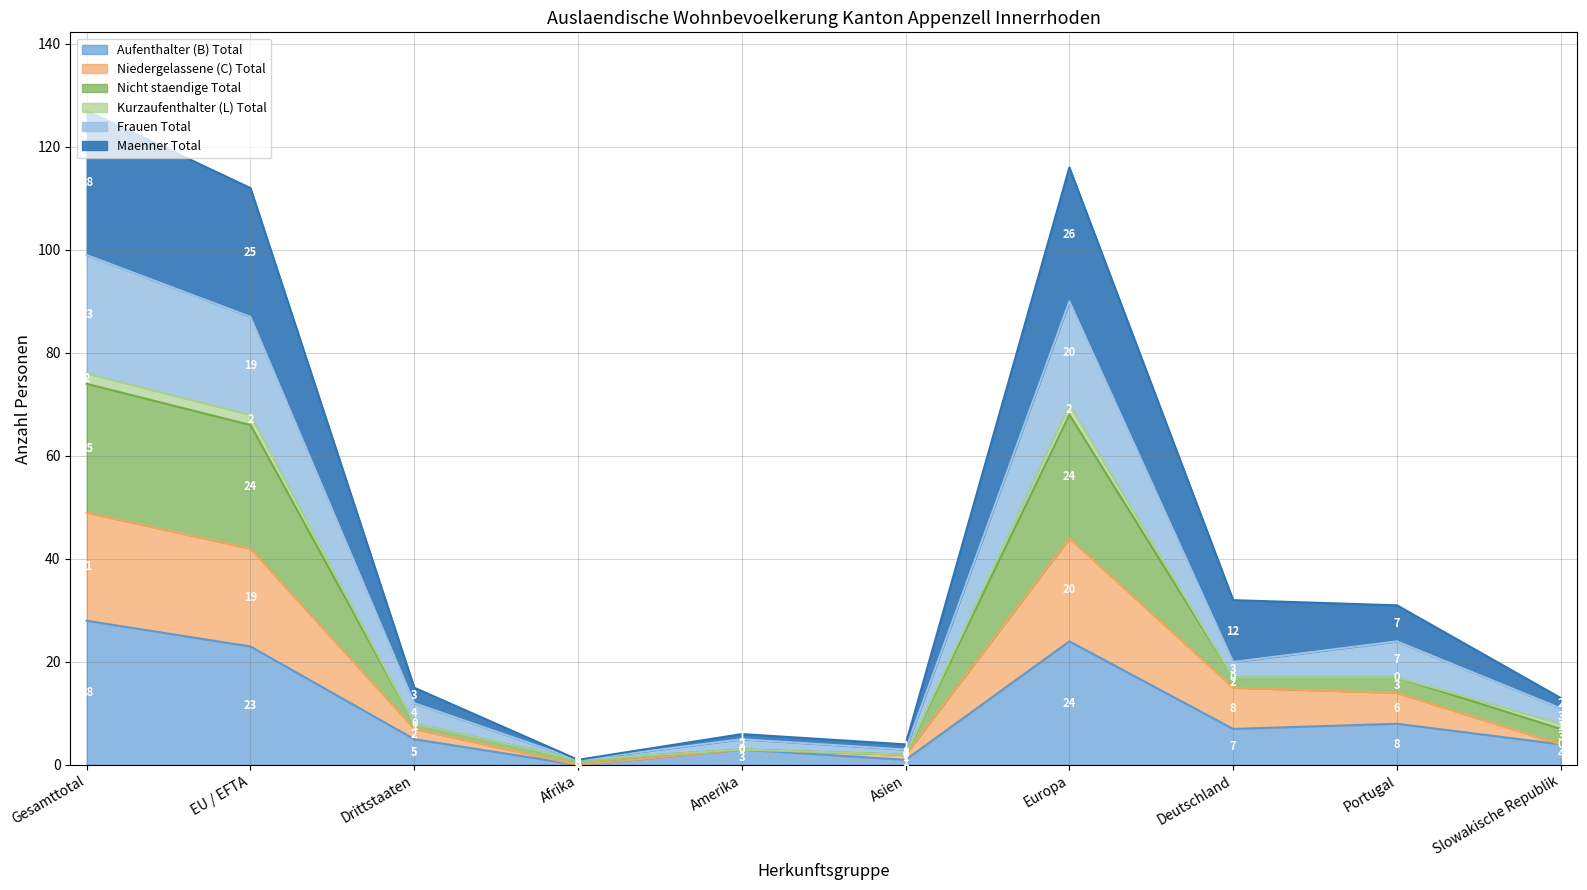

What is the total value across all series at Amerika?

6